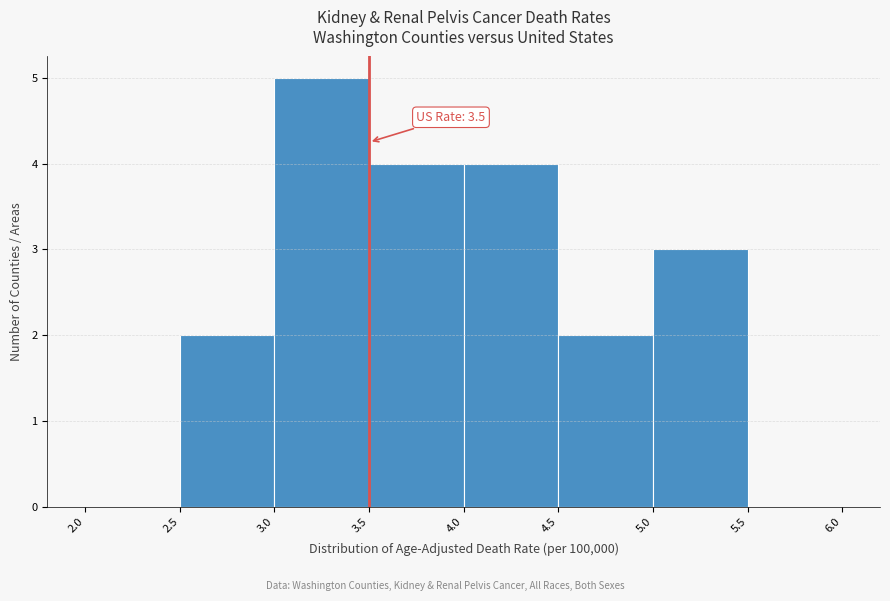

Which range on the x-axis has the tallest bar?

3.0 to 3.5